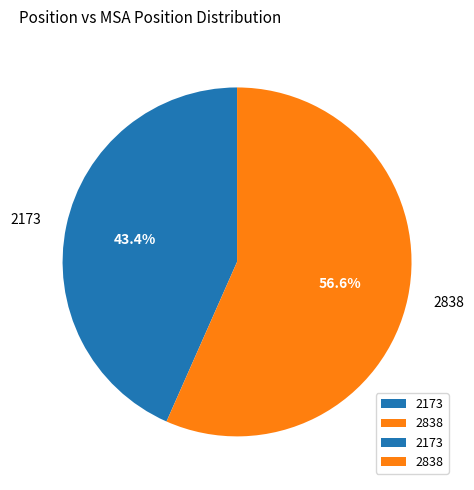

Is the sum of 2838 and 2173 greater than half?

Yes